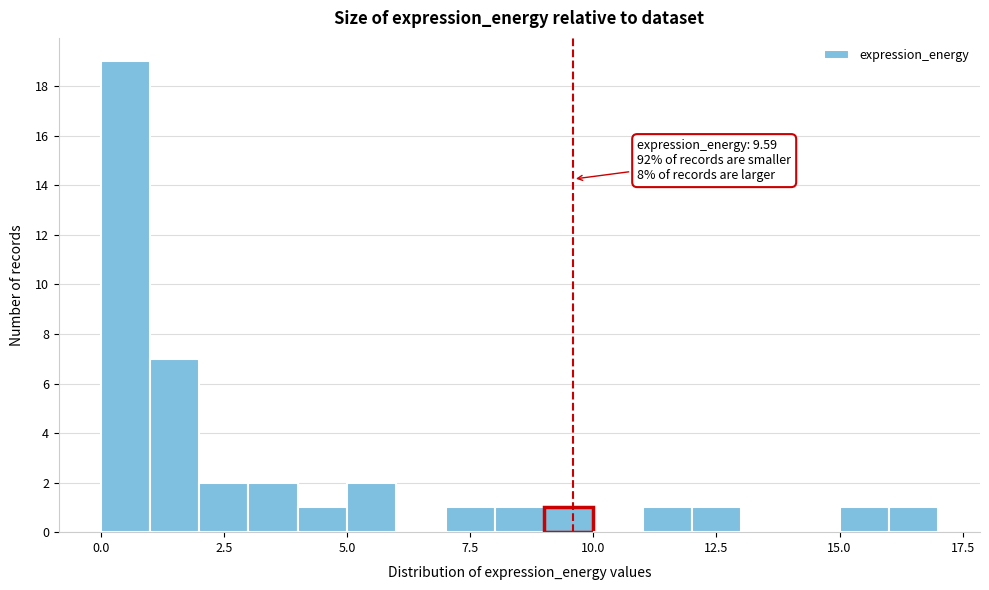

Read against the x-axis, roughly where is the centre of the tallest bar?

0.5